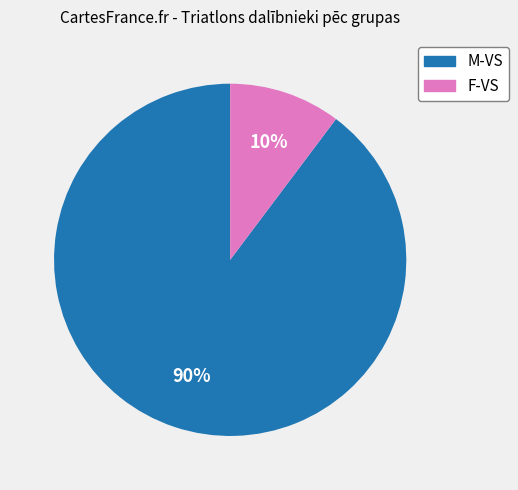

To the nearest percent, what is the average slice percentage?

50%